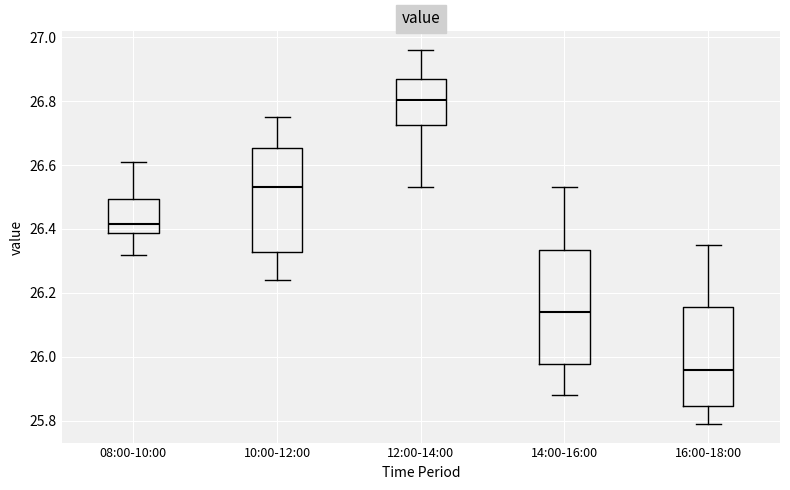

Reading left to right, transcribe this box plot: for each box, give where its median line is, the range the box spans, and where its two whiskers end, as read against the y-axis. The values are not printed on the chart, so give them approximately, as read against the axis.

08:00-10:00: median 26.42, box 26.38 to 26.50, whiskers 26.32 to 26.62
10:00-12:00: median 26.54, box 26.32 to 26.66, whiskers 26.24 to 26.76
12:00-14:00: median 26.80, box 26.72 to 26.88, whiskers 26.54 to 26.96
14:00-16:00: median 26.14, box 25.98 to 26.34, whiskers 25.88 to 26.54
16:00-18:00: median 25.96, box 25.84 to 26.16, whiskers 25.80 to 26.36